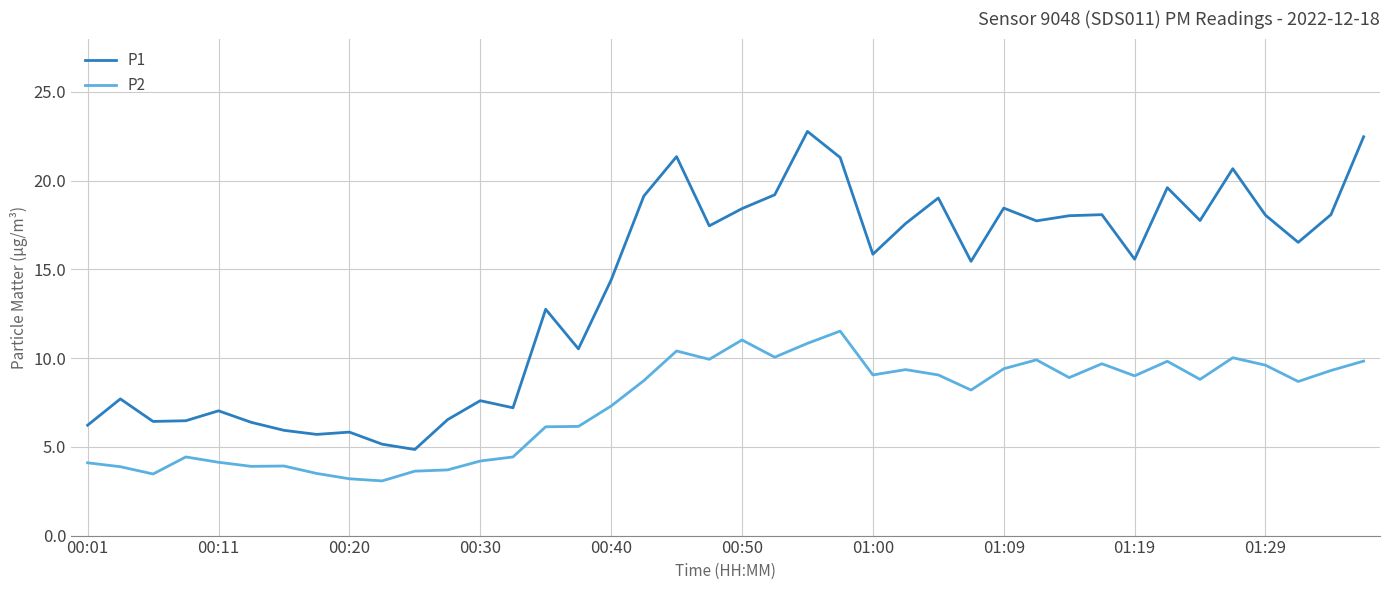

Which series has the widest spread of values?

P1